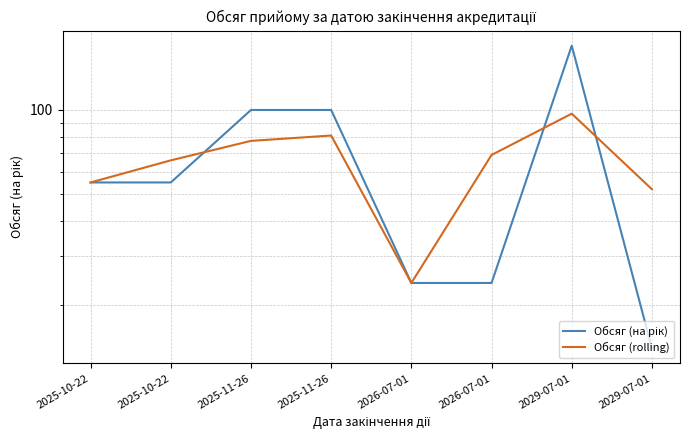

Which series changed the most between 2025-10-22 and 2026-07-01?

Обсяг (на рік)